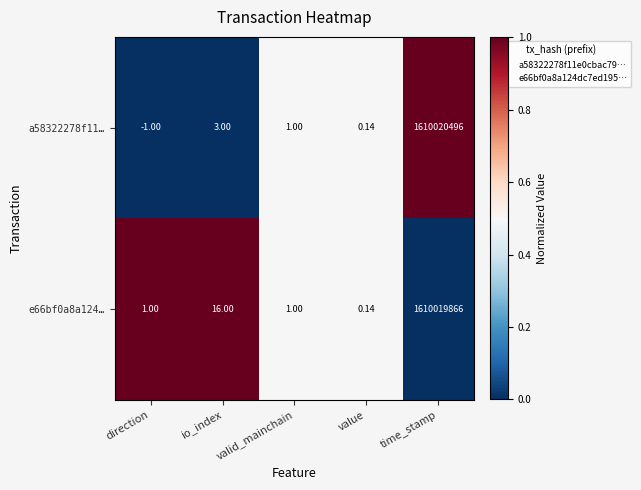

At which label does a58322278f11… first exceed 1?

io_index